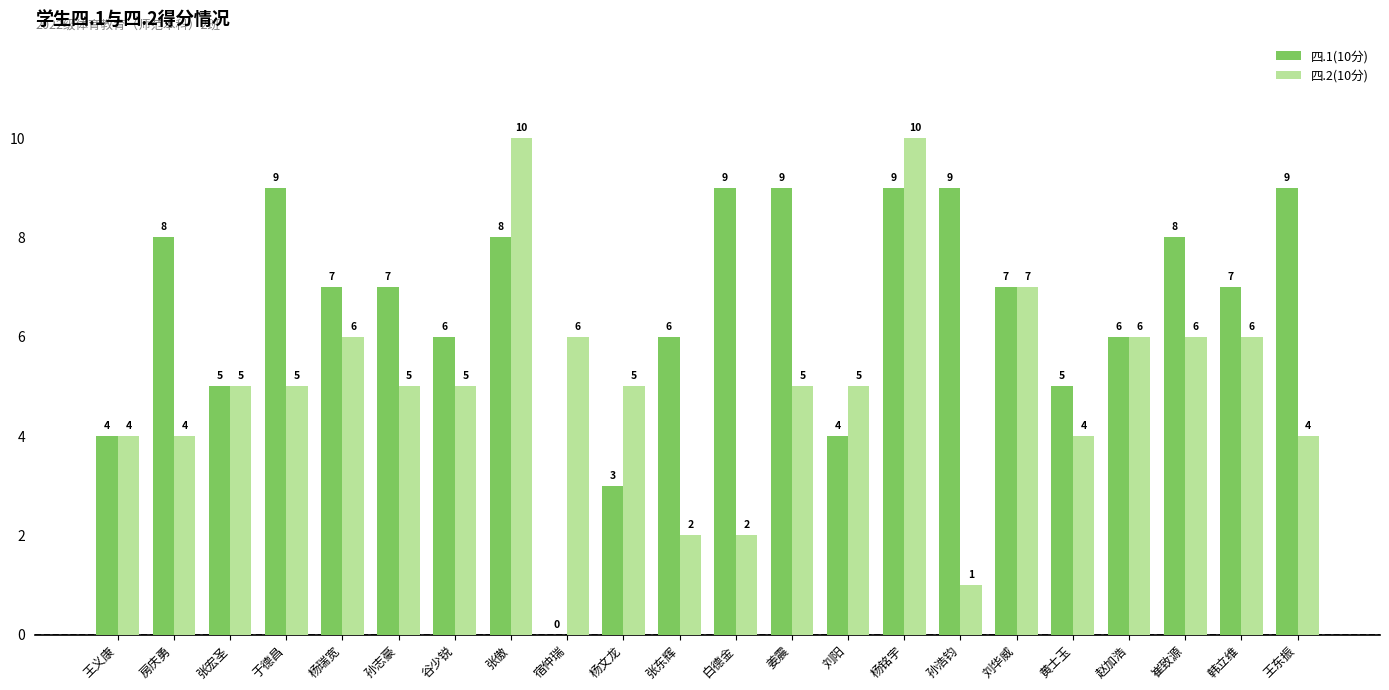

True or false: 四.2(10分) has a value of 2 at 房庆勇.

False